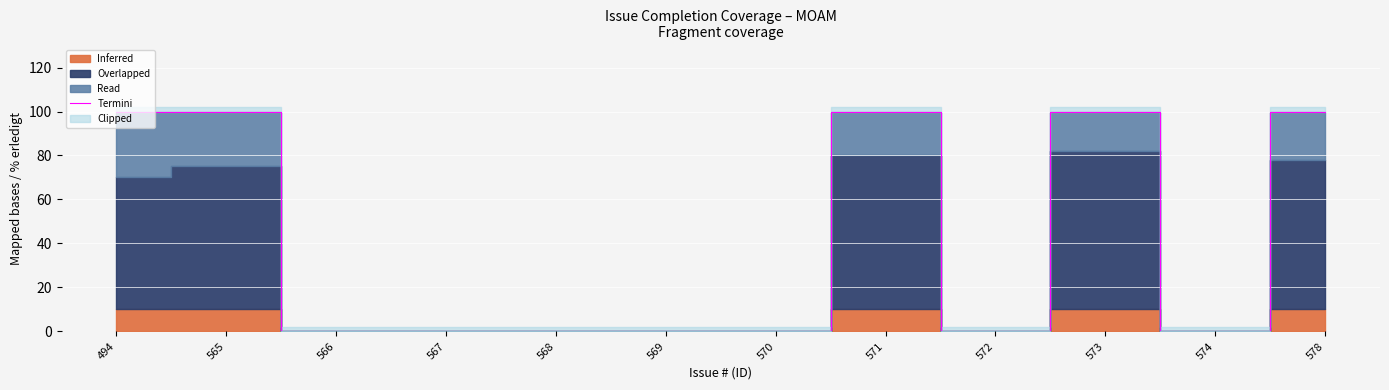

What is the greatest value displayed?

100